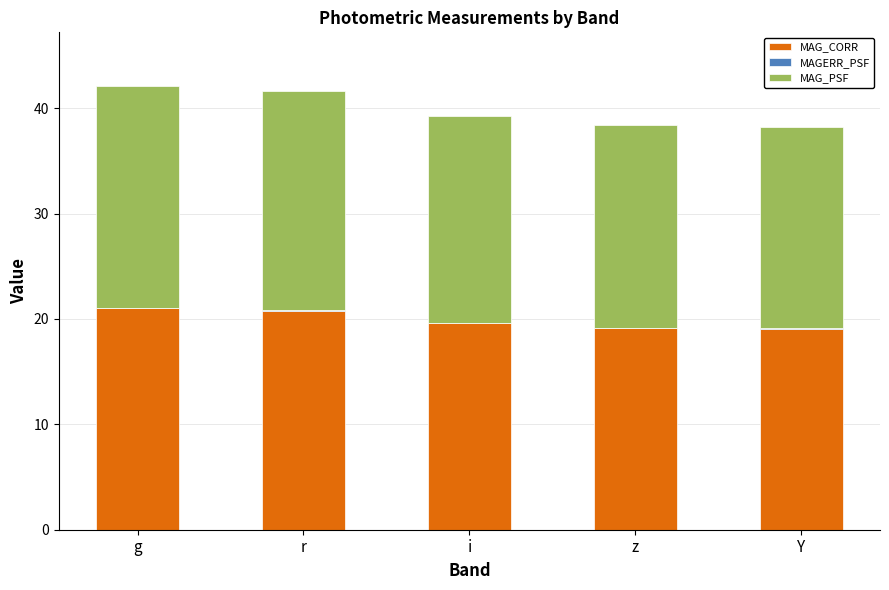

The MAG_CORR series shows 19.1 at Y. True or false?

True